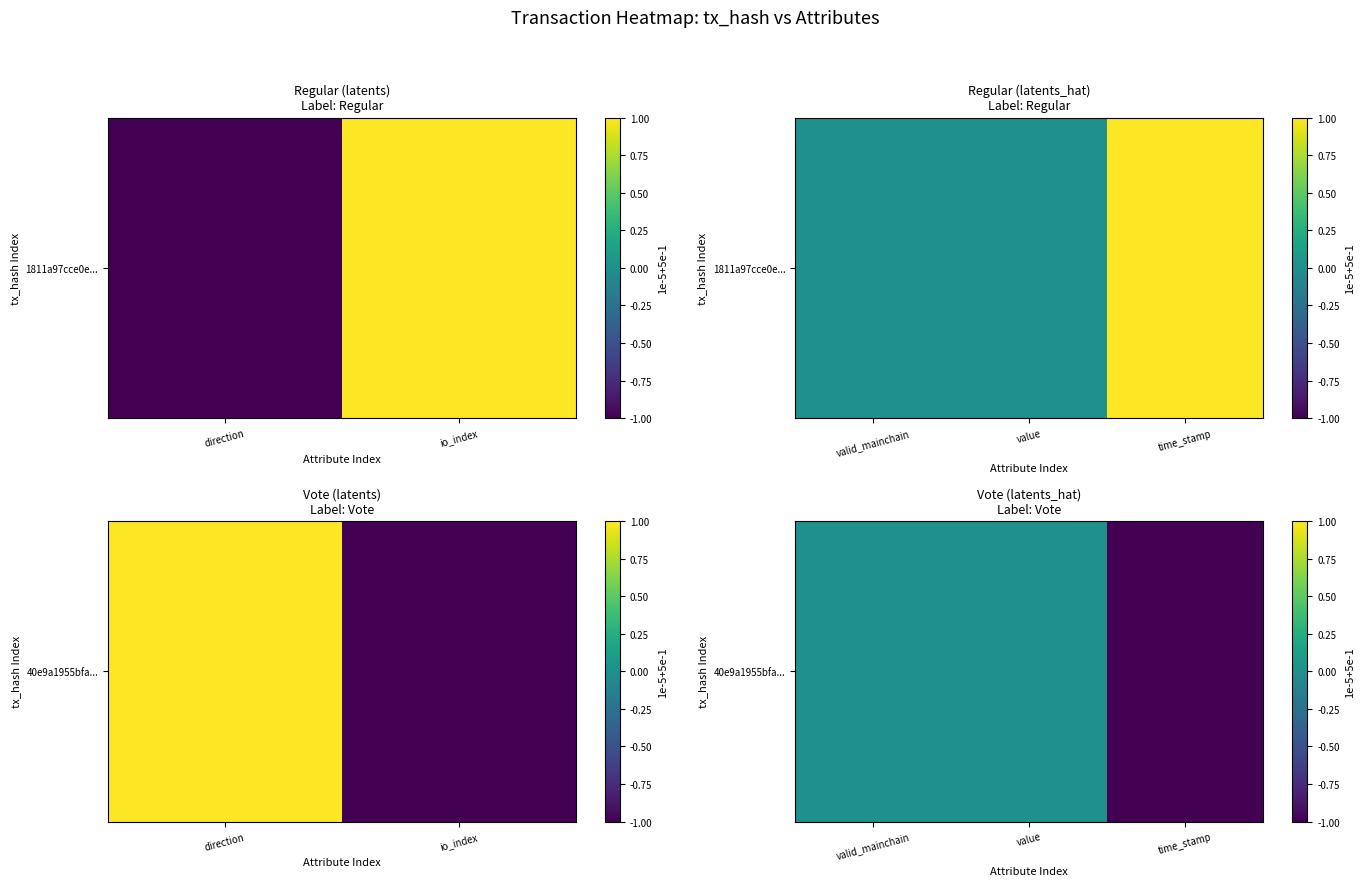

What is the minimum value shown in the chart?

-1